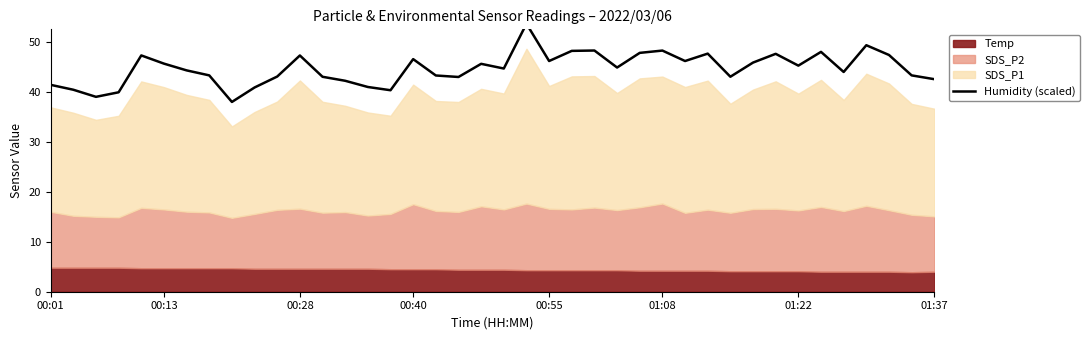

What is the value of the 14th point from the left?

42.2